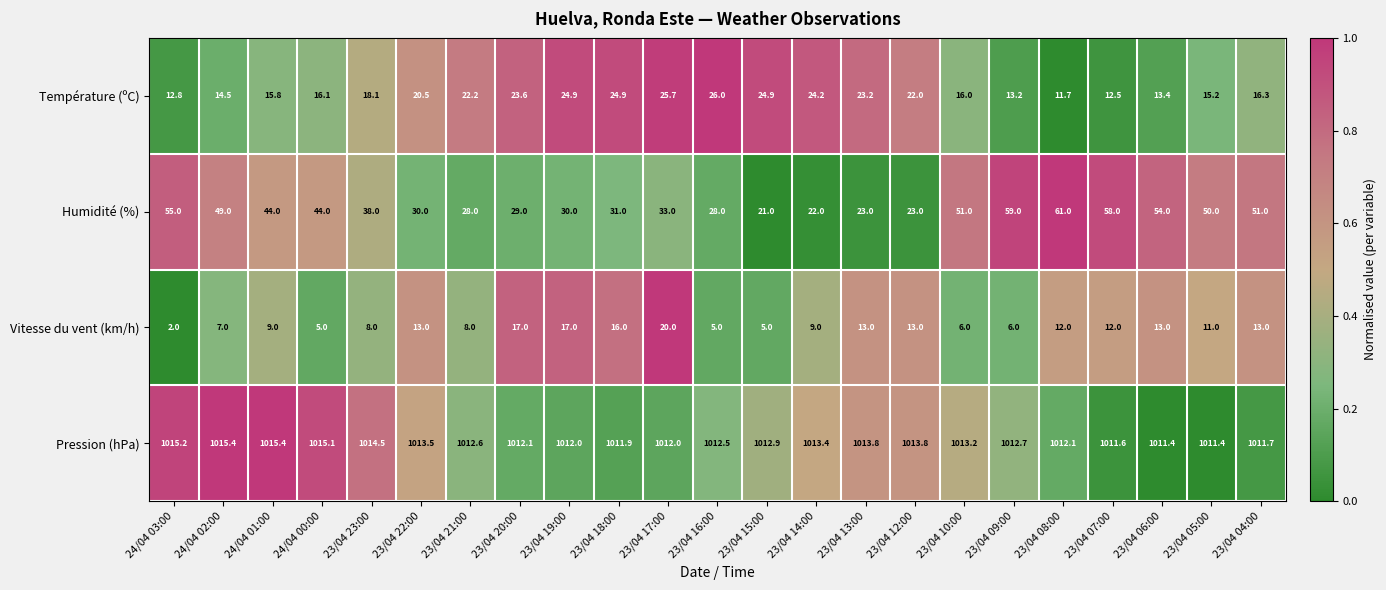

Which series has the widest spread of values?

Humidité (%)